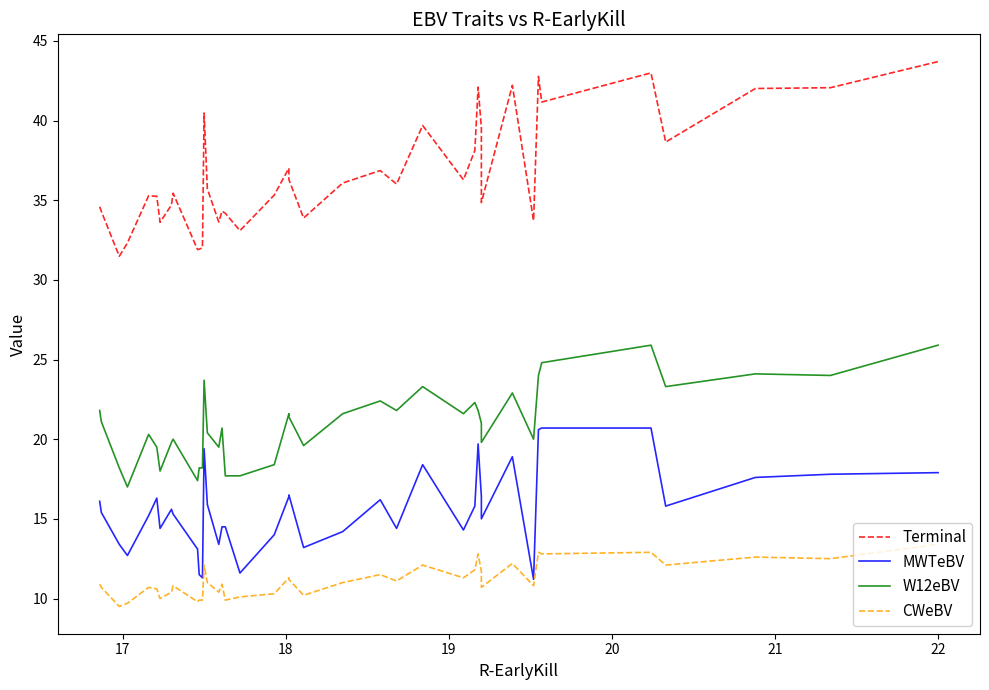

Does the chart display data point markers on the line(s)?

No